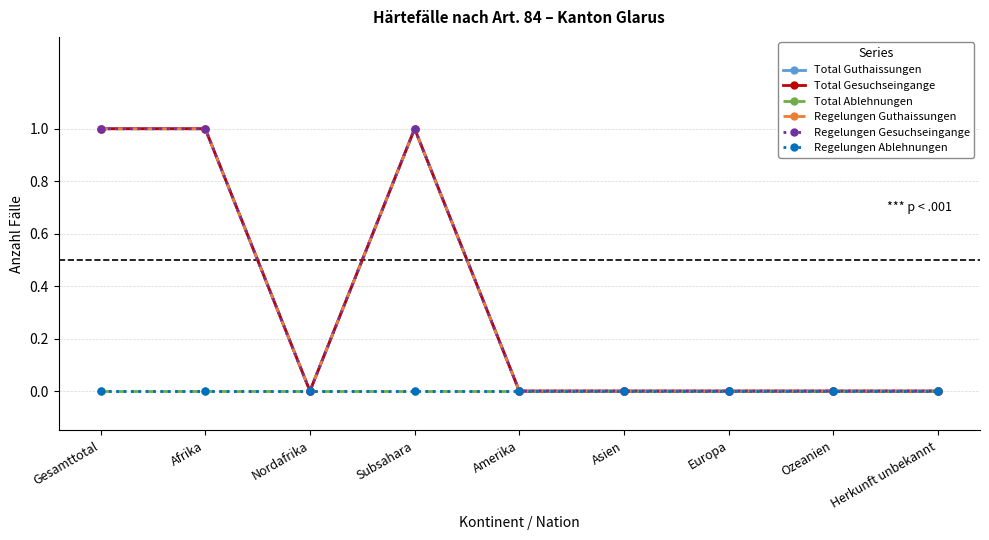

Reading left to right, transcribe all the data shown in this chart.

Total Guthaissungen: 1	1	0	1	0	0	0	0	0
Total Gesuchseingange: 1	1	0	1	0	0	0	0	0
Total Ablehnungen: 0	0	0	0	0	0	0	0	0
Regelungen Guthaissungen: 1	1	0	1	0	0	0	0	0
Regelungen Gesuchseingange: 1	1	0	1	0	0	0	0	0
Regelungen Ablehnungen: 0	0	0	0	0	0	0	0	0